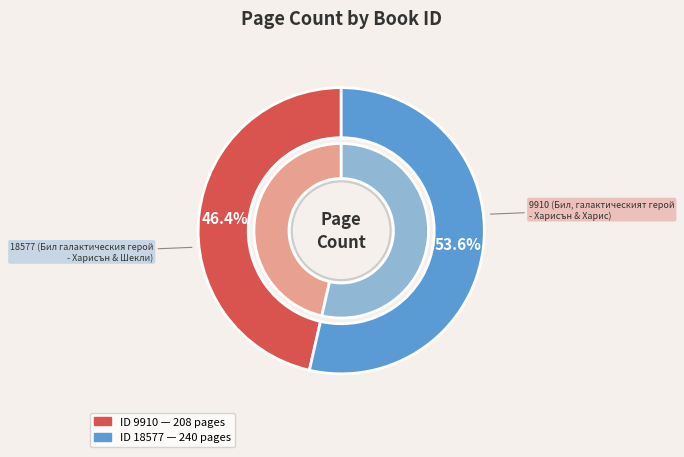

Combined, what portion of the pie is 9910 (Бил, галактическият герой - Харисън & Харис) and 18577 (Бил галактическия герой - Харисън & Шекли)?

100.0%